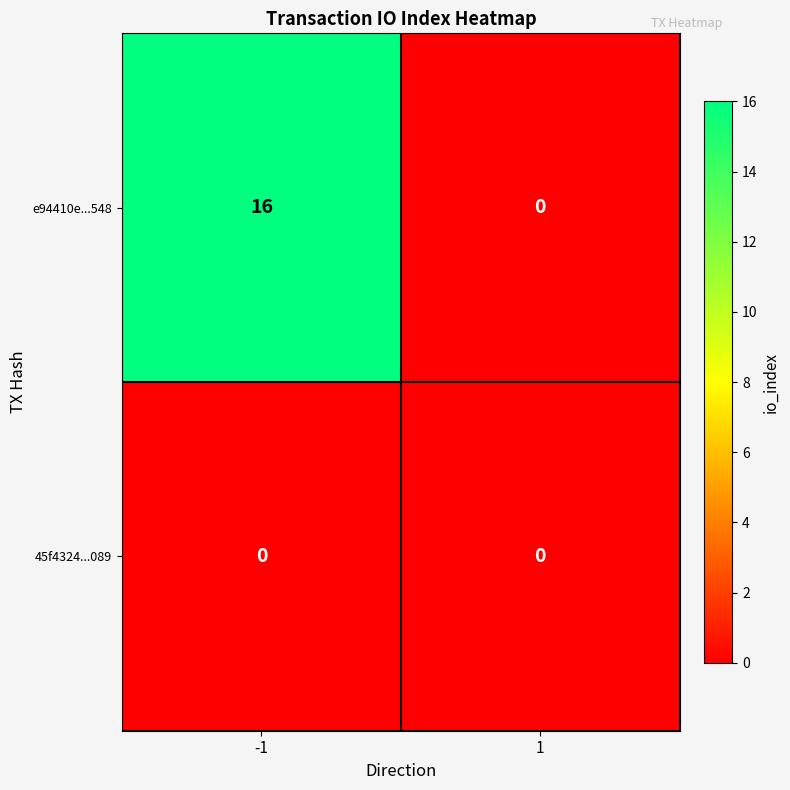

Read the e94410e...548 value at -1, to the nearest 10.

20